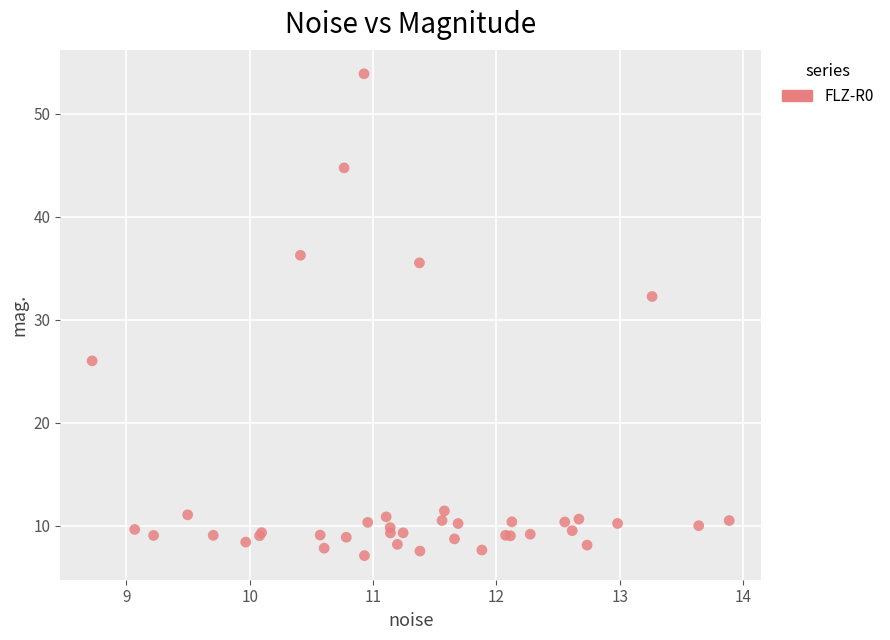

What Y value in the scatter plot is closest to 30?

32.2